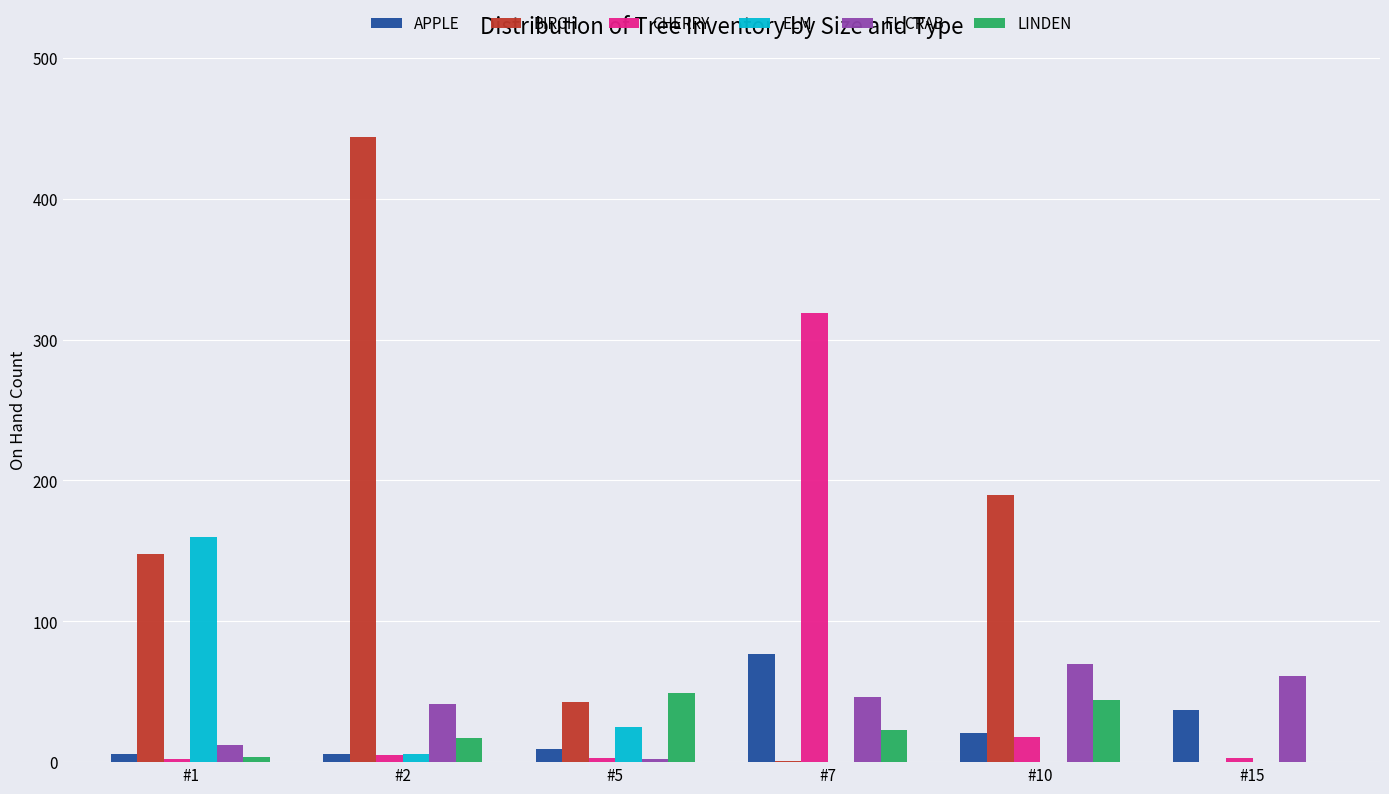

Which label corresponds to the largest value in the chart?

#2